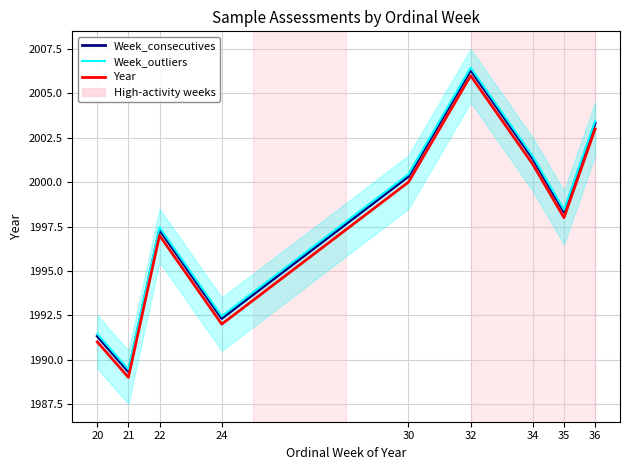

What position from the left is 34?

7